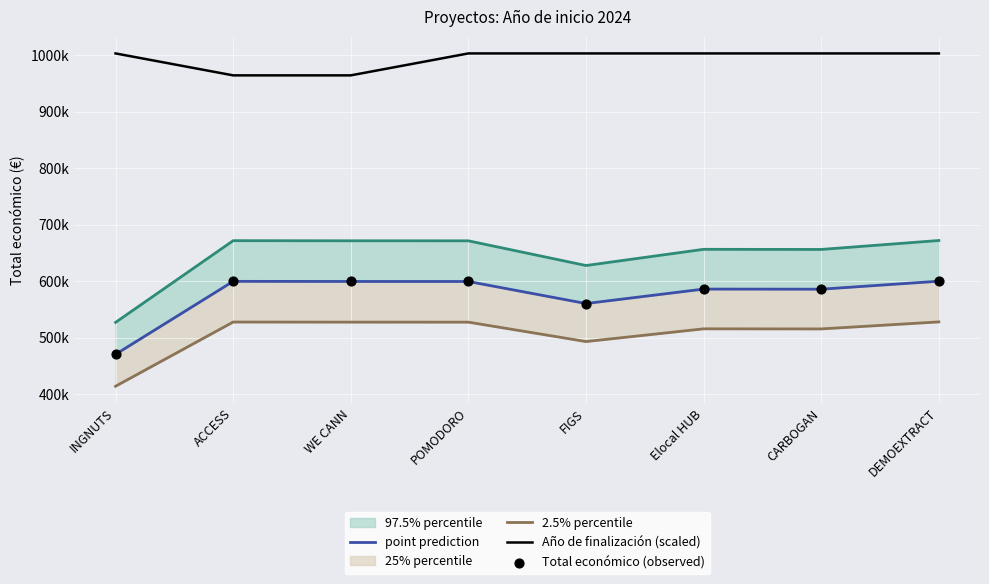

Which series contains the lowest Y value?

2.5% percentile